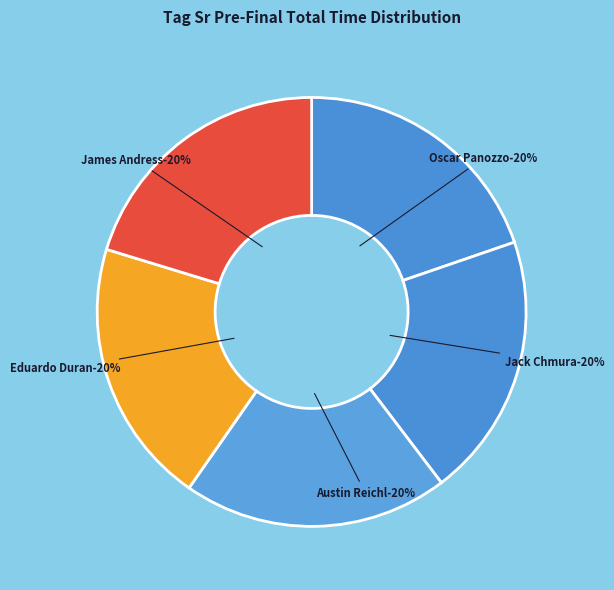

Is it true that Austin Reichl is 20% of the pie?

True